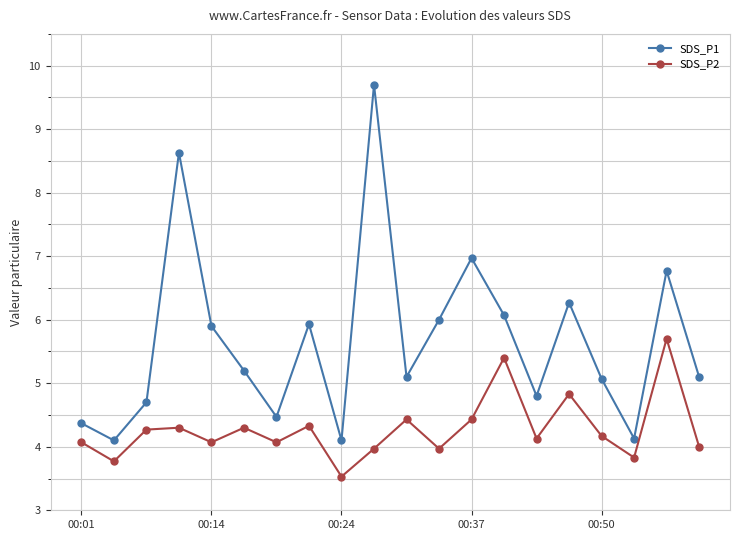

What is the value of the SDS_P1 point at the 4th from the left?

8.6